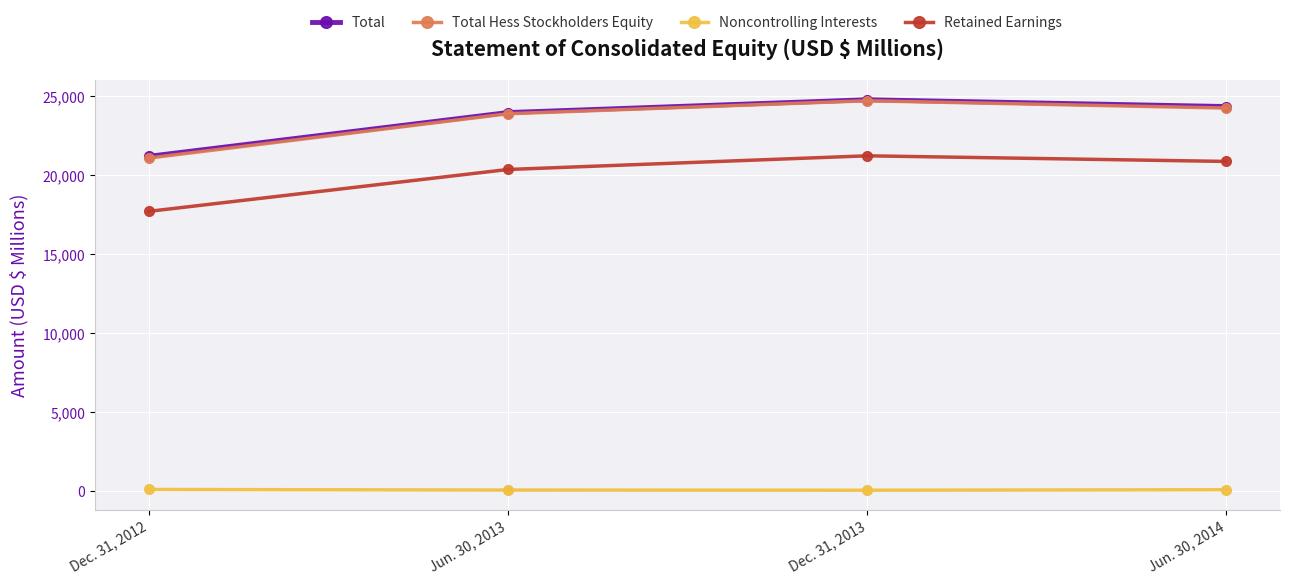

Does the chart display data point markers on the line(s)?

Yes